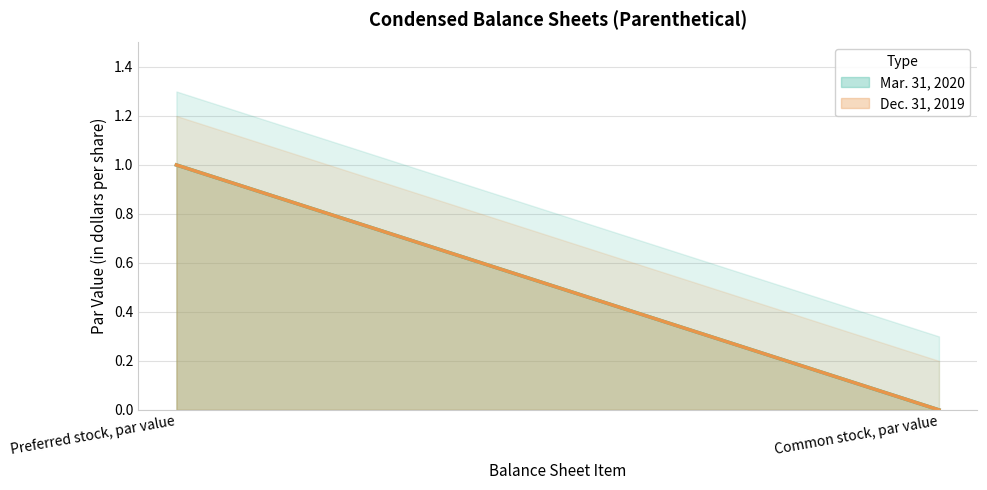

How many data points in Dec. 31, 2019 are less than 1?

1